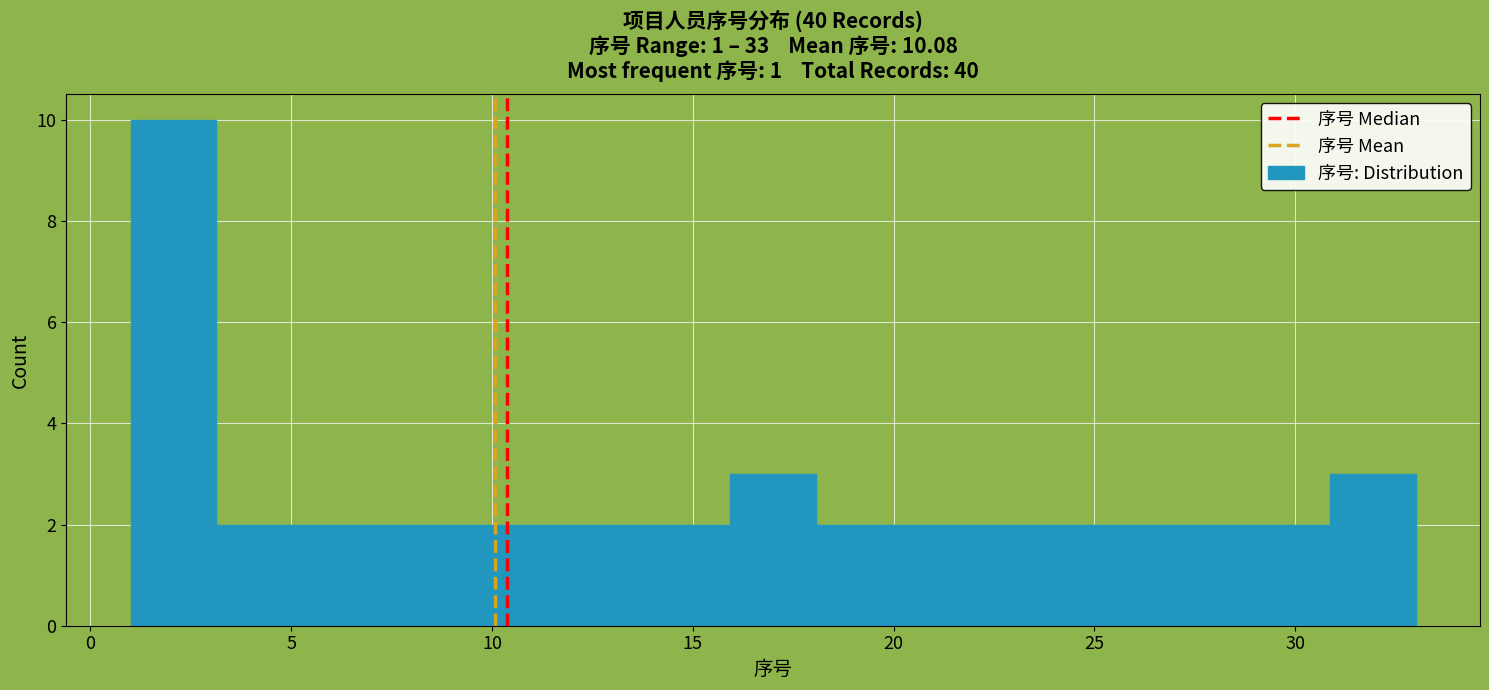

Reading left to right, transcribe this chart: for each bar, give the range it covers on the x-axis and its height. Neither the bar edges nor the heights are printed on the chart, so give them approximately, as read against the axes.

1.0 to 3.0: 10
3.0 to 5.5: 2
5.5 to 7.5: 2
7.5 to 9.5: 2
9.5 to 11.5: 2
11.5 to 14.0: 2
14.0 to 16.0: 2
16.0 to 18.0: 3
18.0 to 20.0: 2
20.0 to 22.5: 2
22.5 to 24.5: 2
24.5 to 26.5: 2
26.5 to 28.5: 2
28.5 to 31.0: 2
31.0 to 33.0: 3